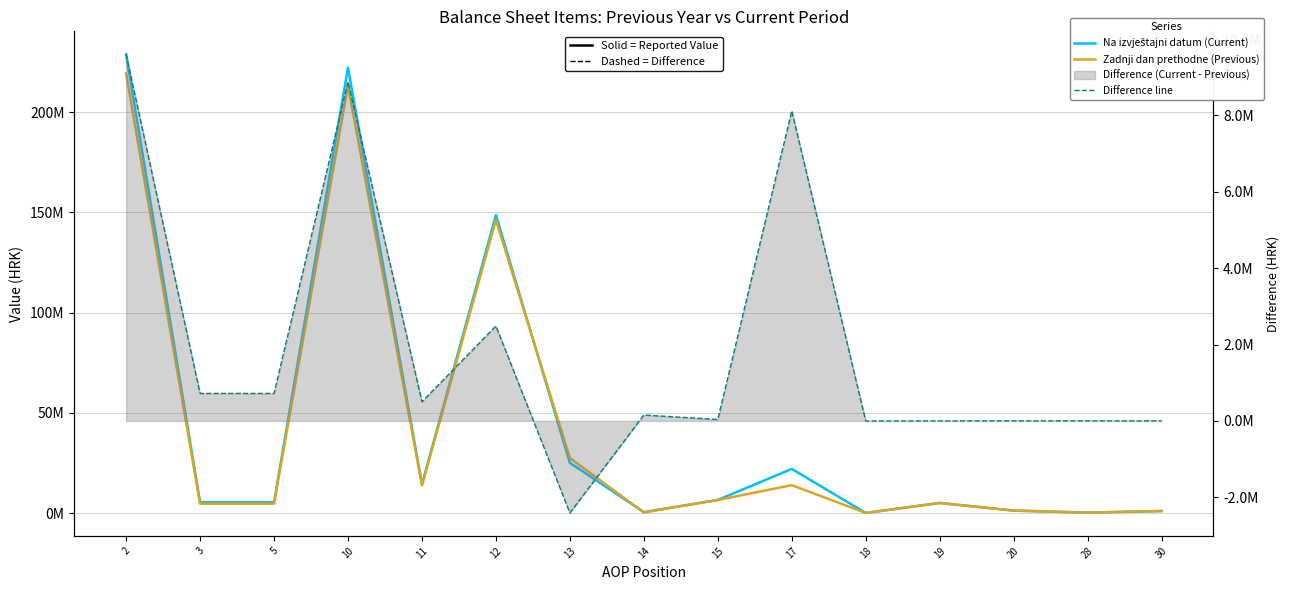

Reading right to left, transcribe all the data shown in this chart.

Na izvještajni datum (Current): 1030337	220268	1250605	5047000	72198	22041937	6558812	484168	25049862	148678675	14324219	222256871	5419506	5419506	228926982
Zadnji dan prethodne (Previous): 1030337	220268	1250605	5047000	74551	13924394	6521281	330248	27459384	146194468	13824221	213375547	4700495	4700495	219326647
Difference line: 0	0	0	0	-2353	8117543	37531	153920	-2409522	2484207	499998	8881324	719011	719011	9600335